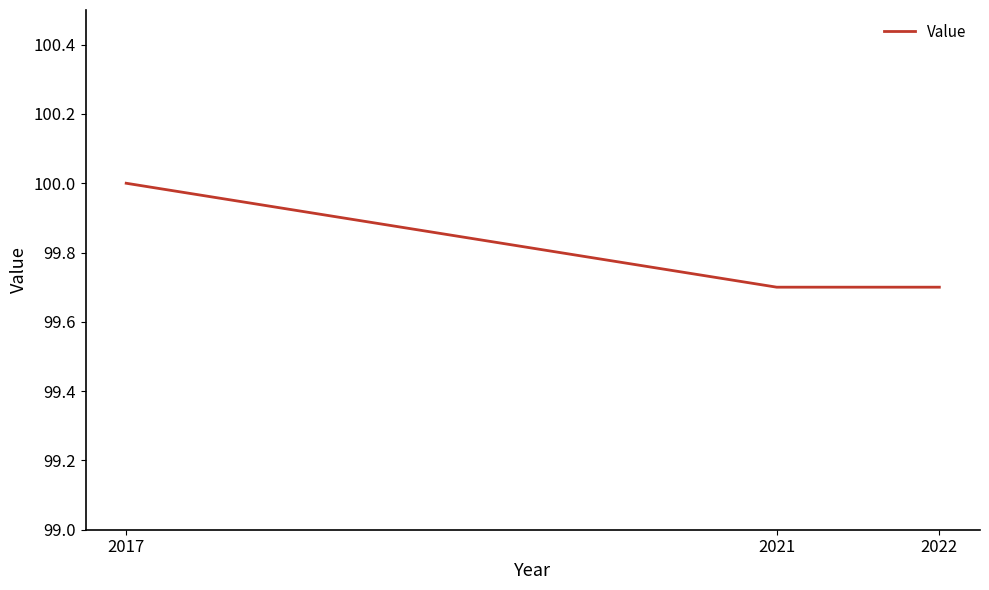

What is the sum of the values at 2017 and 2021?

199.7